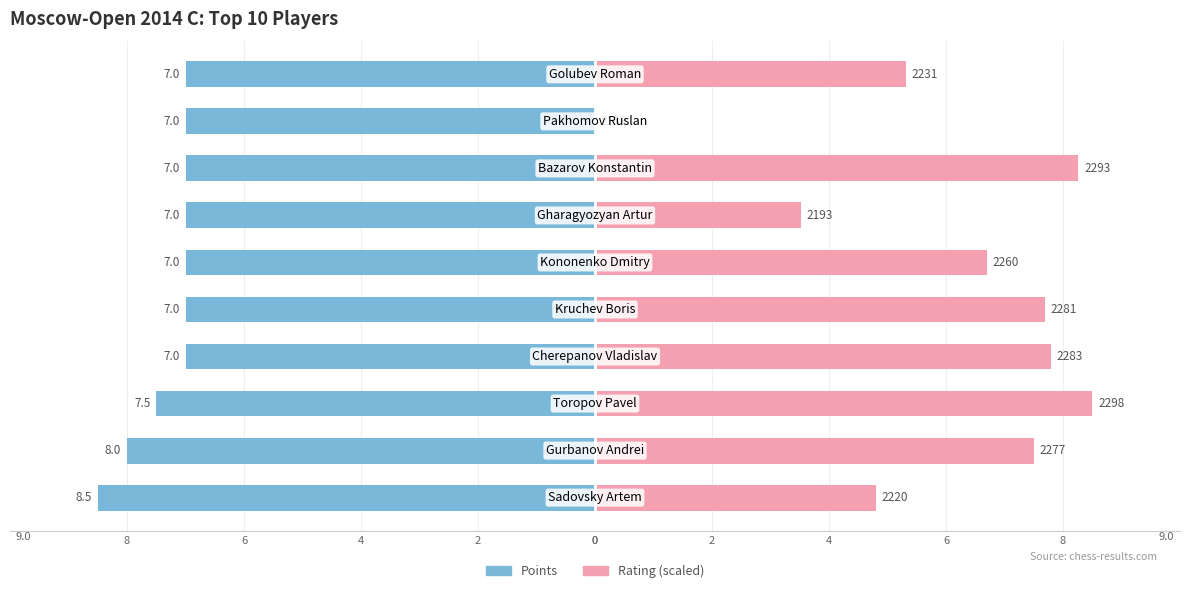

What is the difference between the maximum and second lowest values in the Rating series?

5.0